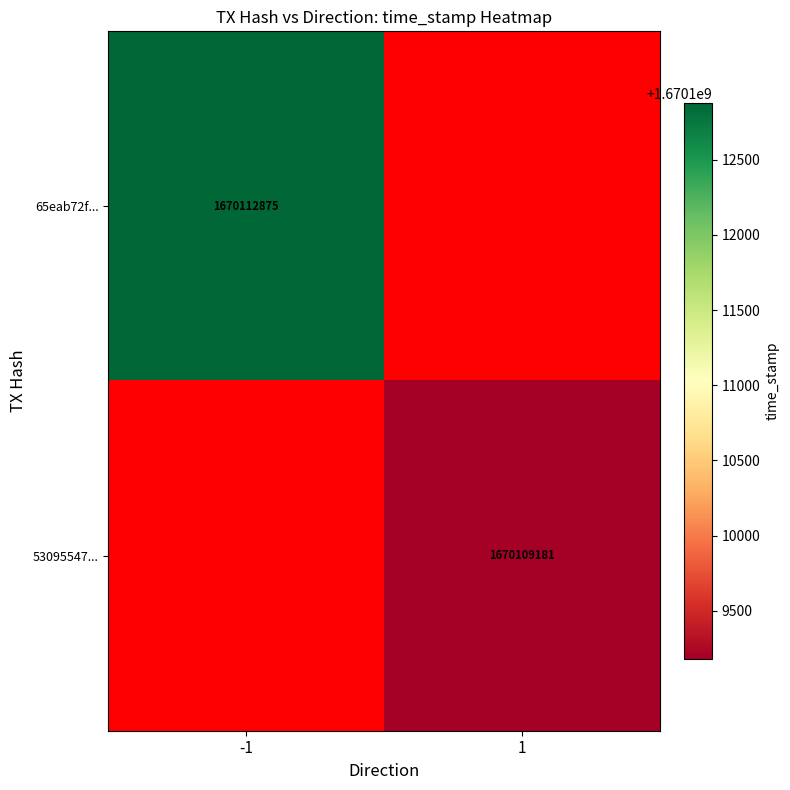

Is it true that 53095547... equals 1670109181 at 1?

True